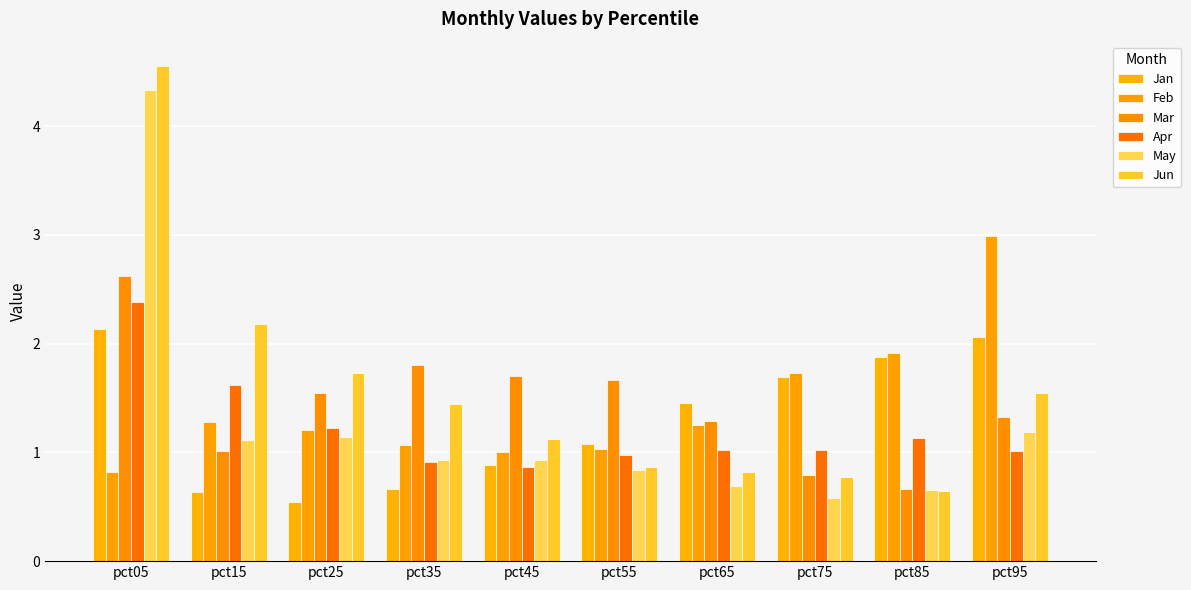

What is the sum of the Jan values at pct35 and pct25?

1.2